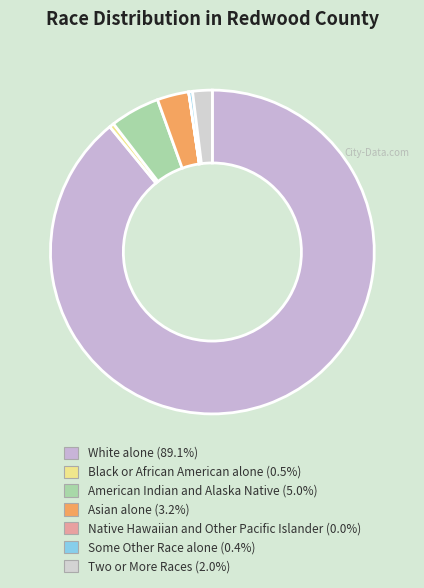

How many segments does this pie chart have?

7